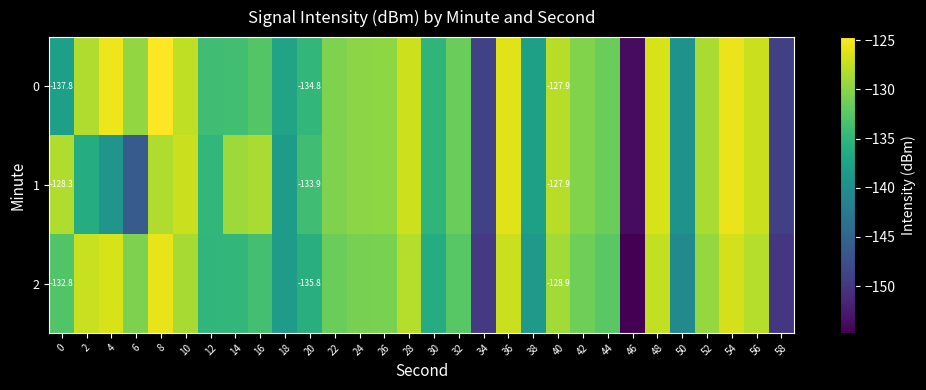

Rank the series by their maximum value, from highest to lowest.

0, 1, 2